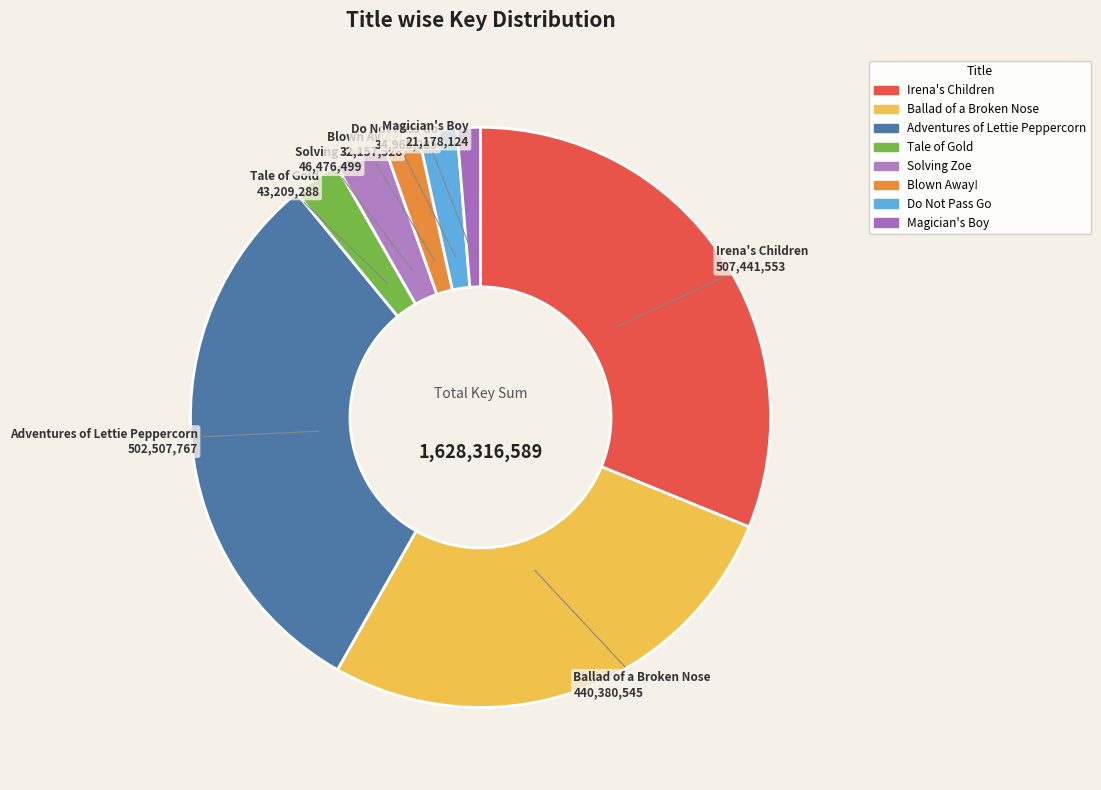

How many slices are in this pie chart?

8